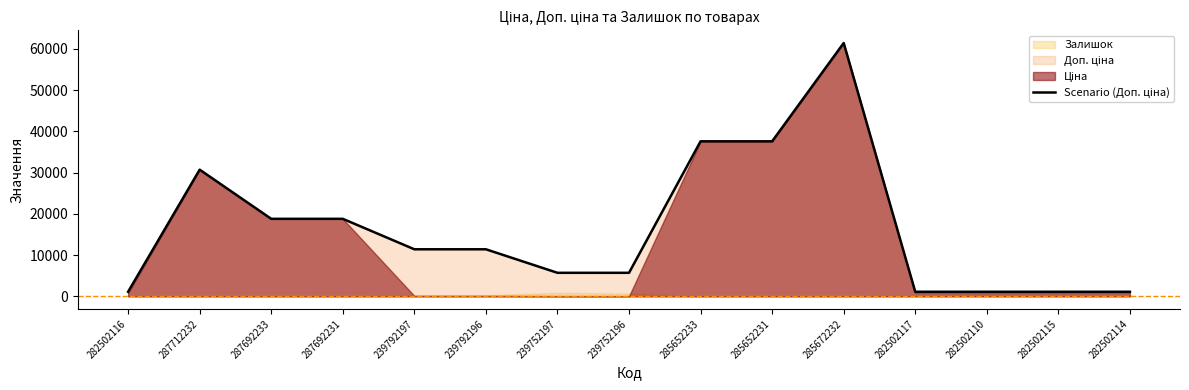

Reading right to left, transcribe all the data shown in this chart.

1109.2	1109.2	1109.2	1109.2	61434.3	37593.6	37593.6	5705.0	5705.0	11410.0	11410.0	18796.8	18796.8	30717.1	1109.2